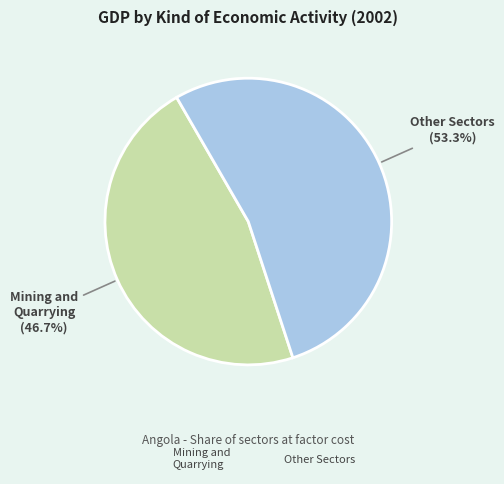

How many slices are in this pie chart?

2